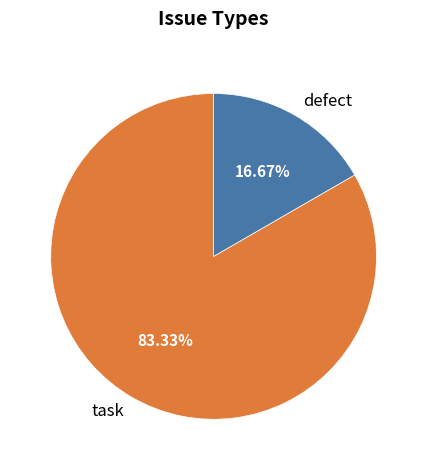

Which slice is the largest?

task